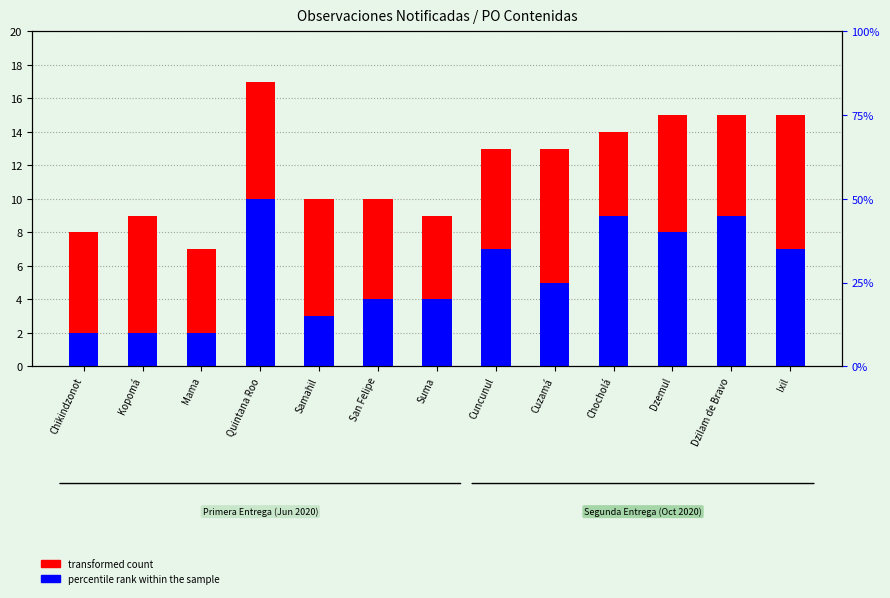

Reading right to left, transcribe all the data shown in this chart.

transformed count: 15	15	15	14	13	13	9	10	10	17	7	9	8
percentile rank within the sample: 7	9	8	9	5	7	4	4	3	10	2	2	2